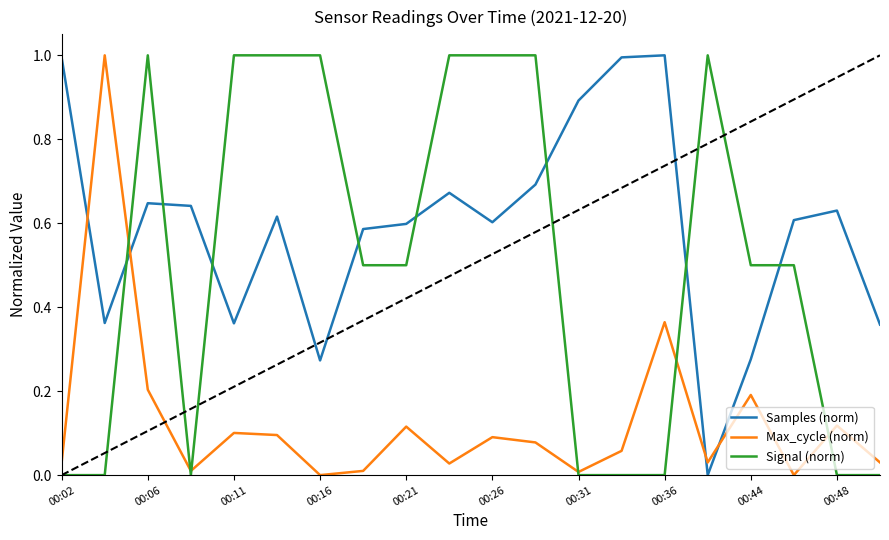

Which series ends up on top after the final intersection of Max_cycle (norm) and Samples (norm)?

Samples (norm)